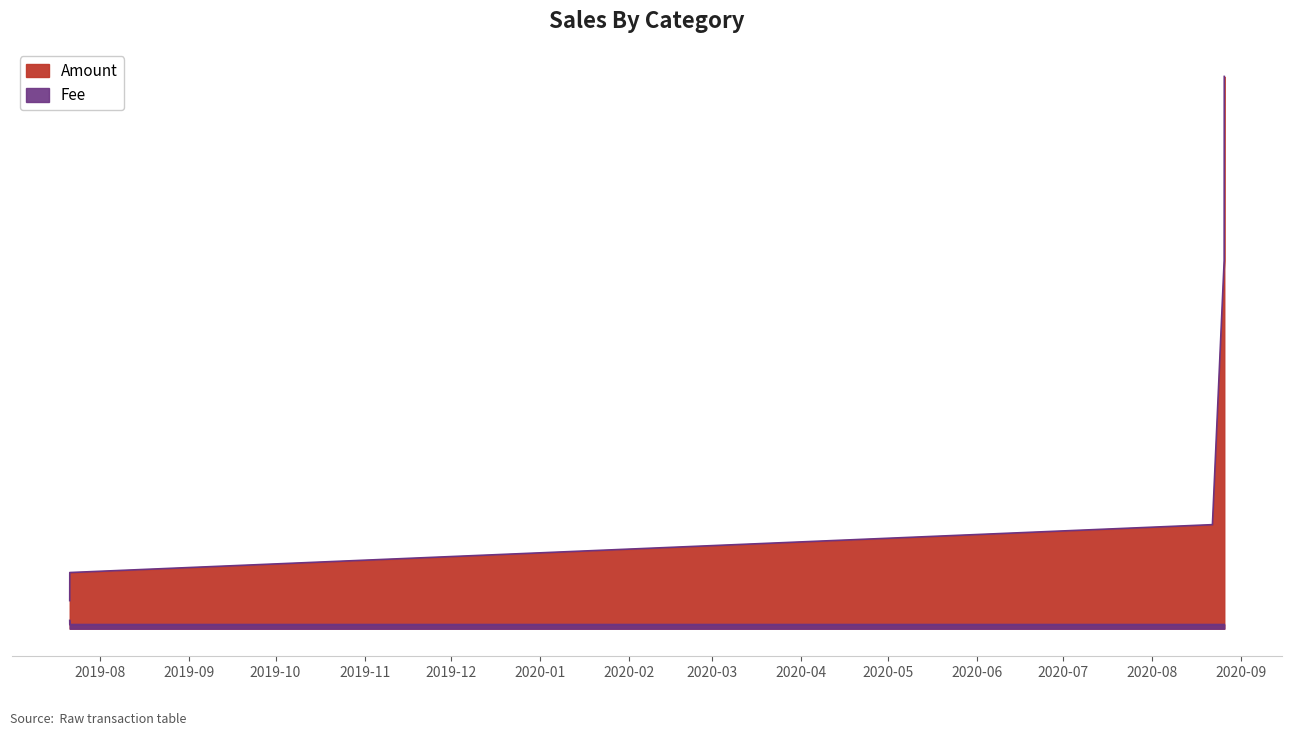

What is the spread (max minus min) of values at 2020-08-26 02:53:34?

0.6